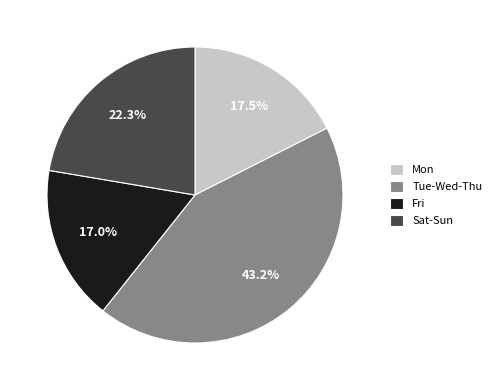

Do Mon and Fri together represent more than half of the pie?

No